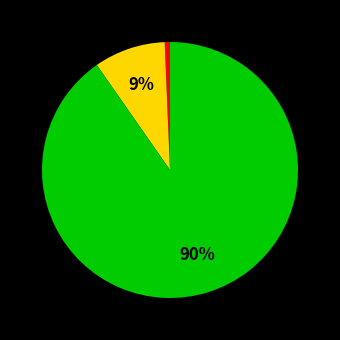

Is there any slice that represents more than half of the pie?

Yes